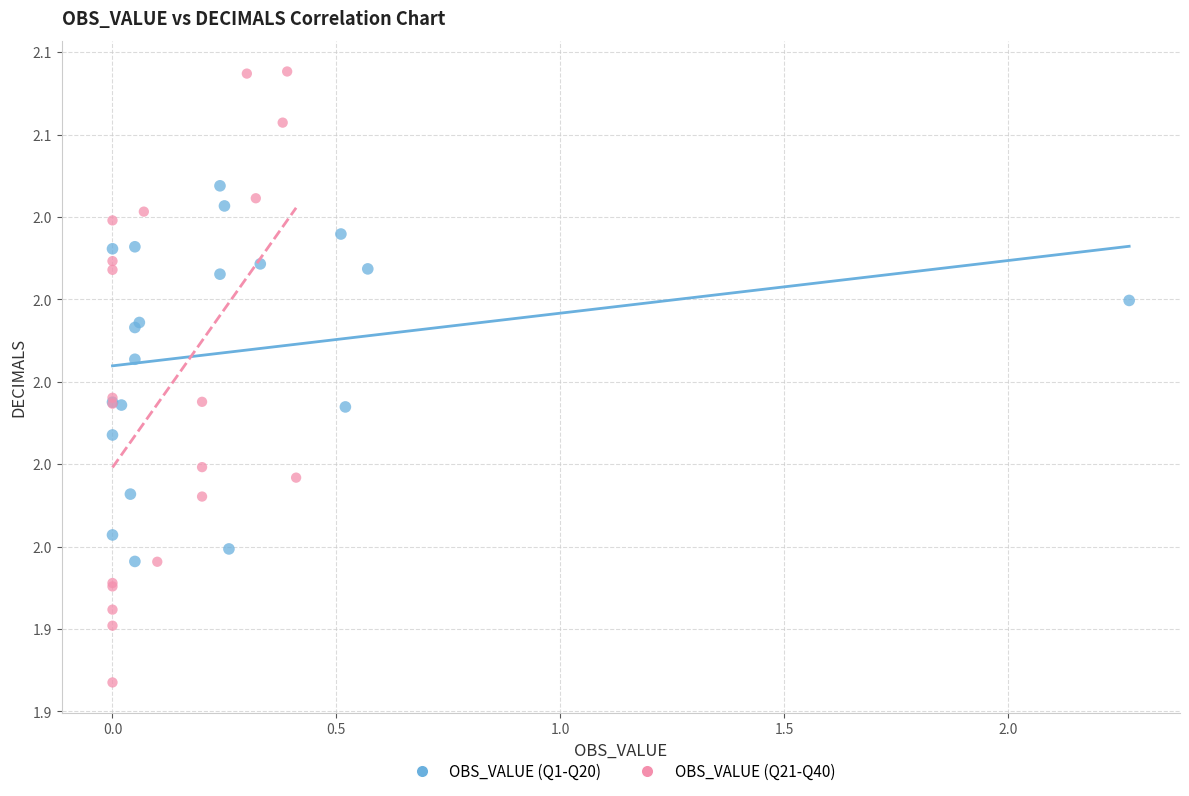

Which series contains the highest Y value?

OBS_VALUE (Q21-Q40)